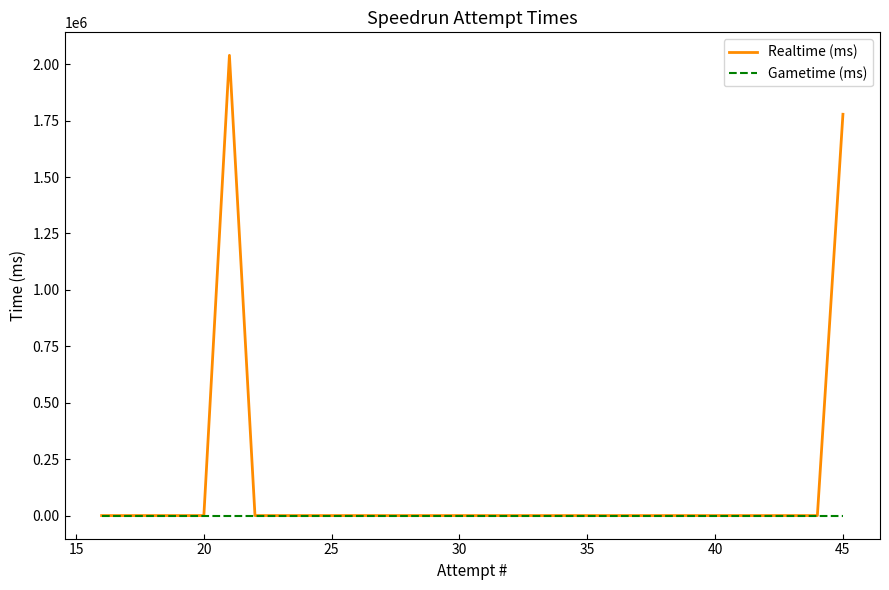

Which series has the largest total across all categories?

Realtime (ms)